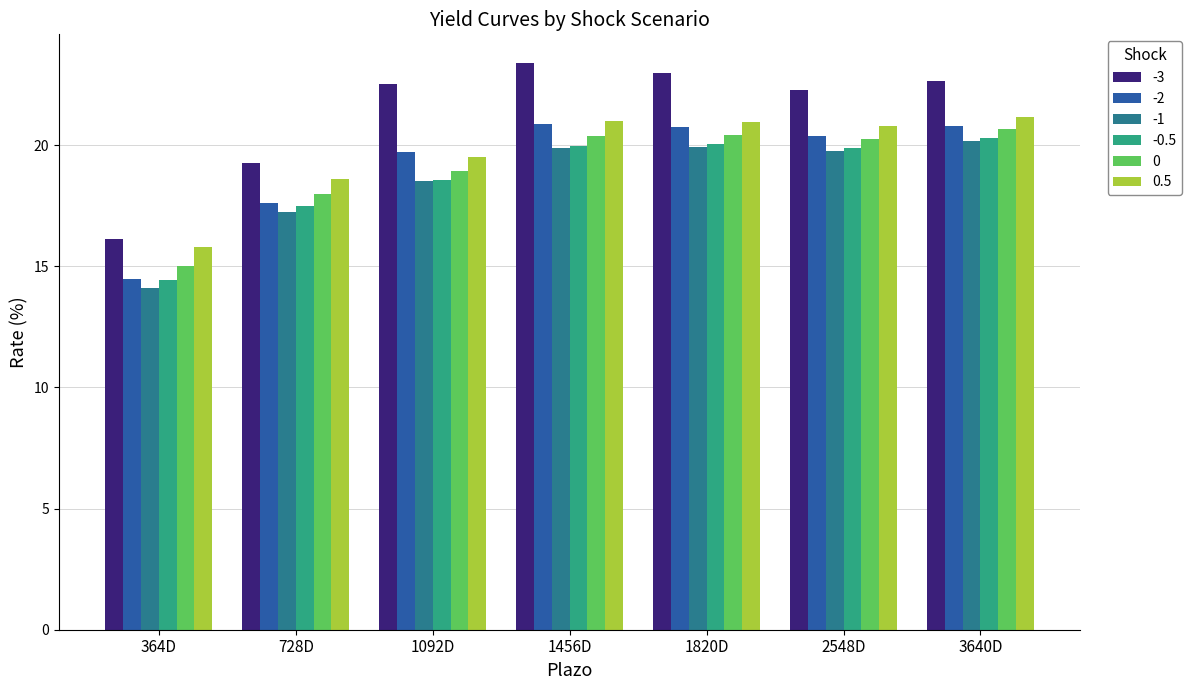

What is the sum of the -2 values at 3640D and 728D?

38.4